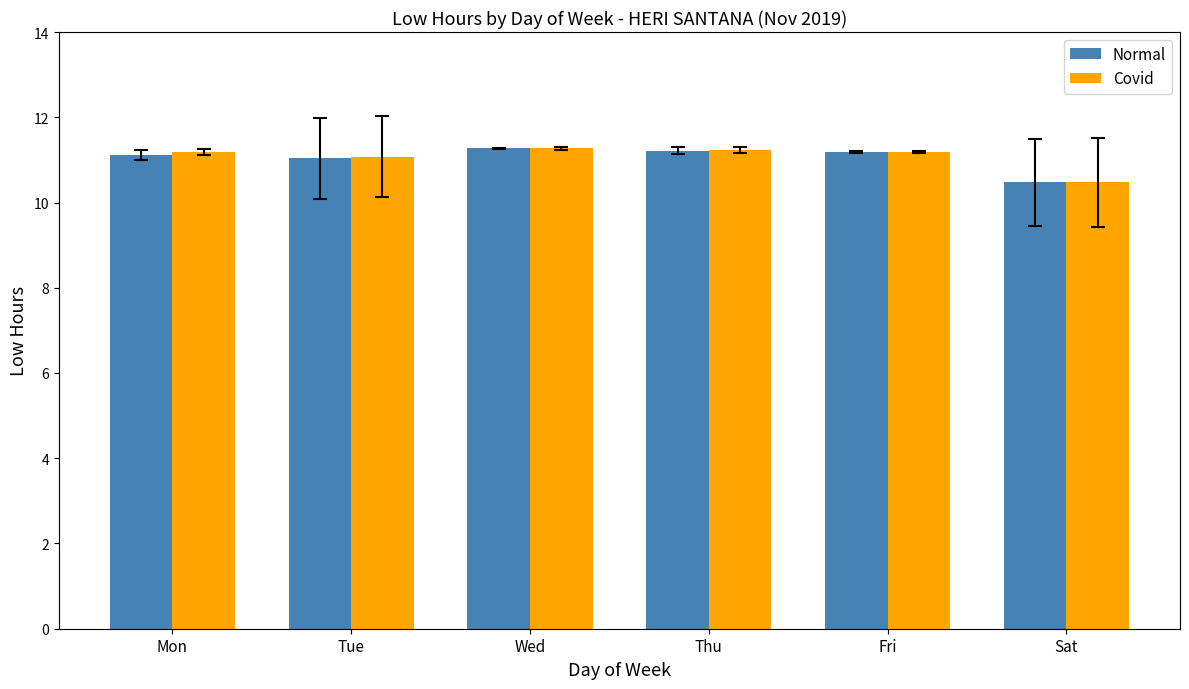

Is the value of Covid at Fri greater than the value of Normal at Tue?

Yes